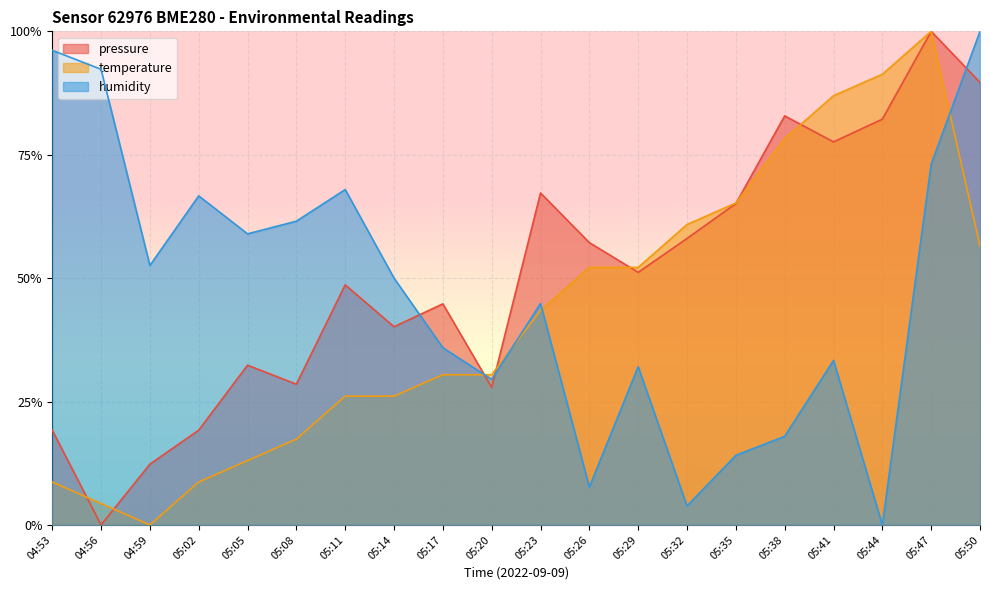

Rank the categories by pressure value from highest to lowest.

05:47, 05:50, 05:38, 05:44, 05:41, 05:23, 05:35, 05:32, 05:26, 05:29, 05:11, 05:17, 05:14, 05:05, 05:08, 05:20, 04:53, 05:02, 04:59, 04:56